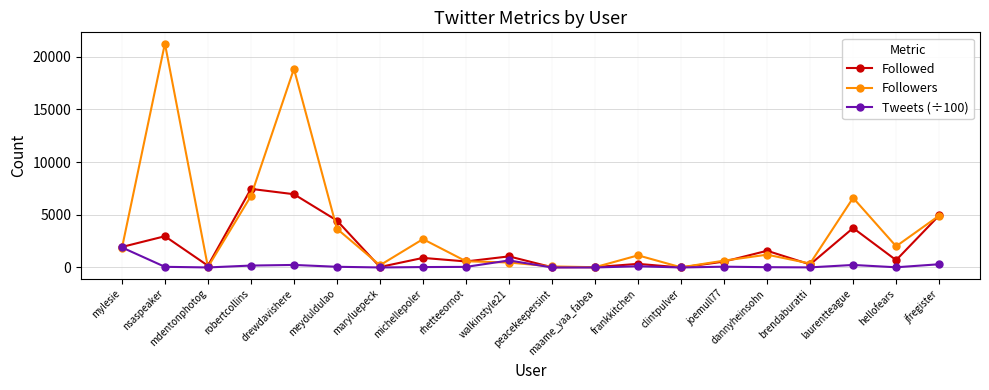

Which series ends up on top after the final intersection of Tweets (÷100) and Followers?

Followers